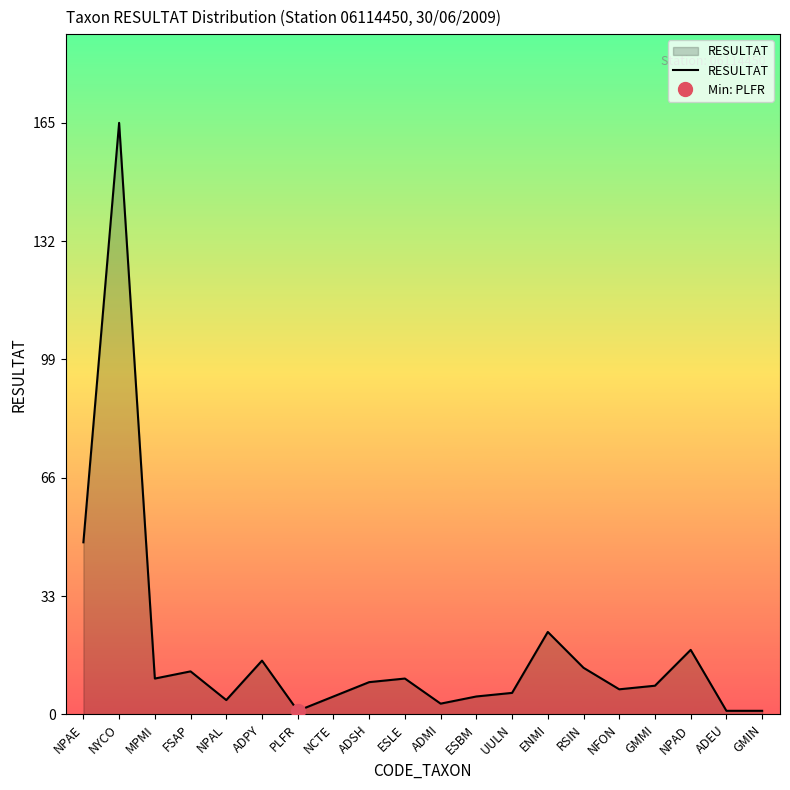

Reading right to left, extract all data points from this chart.

GMIN=1	ADEU=1	NPAD=18	GMMI=8	NFON=7	RSIN=13	ENMI=23	UULN=6	ESBM=5	ADMI=3	ESLE=10	ADSH=9	NCTE=5	PLFR=1	ADPY=15	NPAL=4	FSAP=12	MPMI=10	NYCO=165	NPAE=48